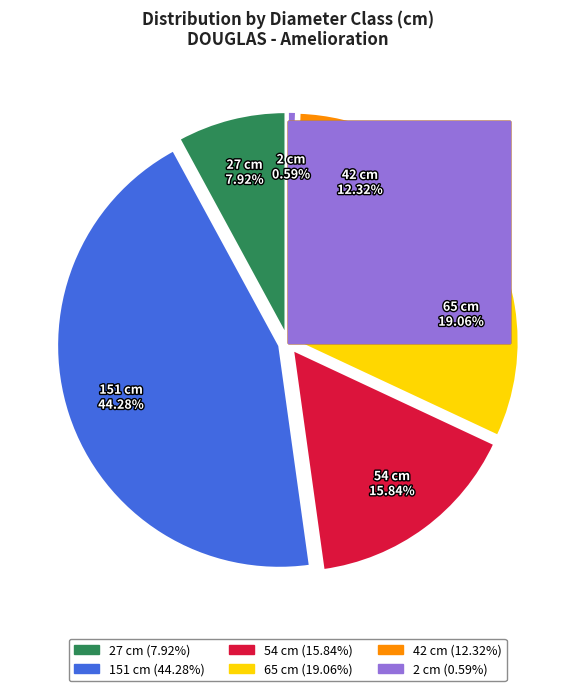

Between 2 cm and 54 cm, which is larger?

54 cm